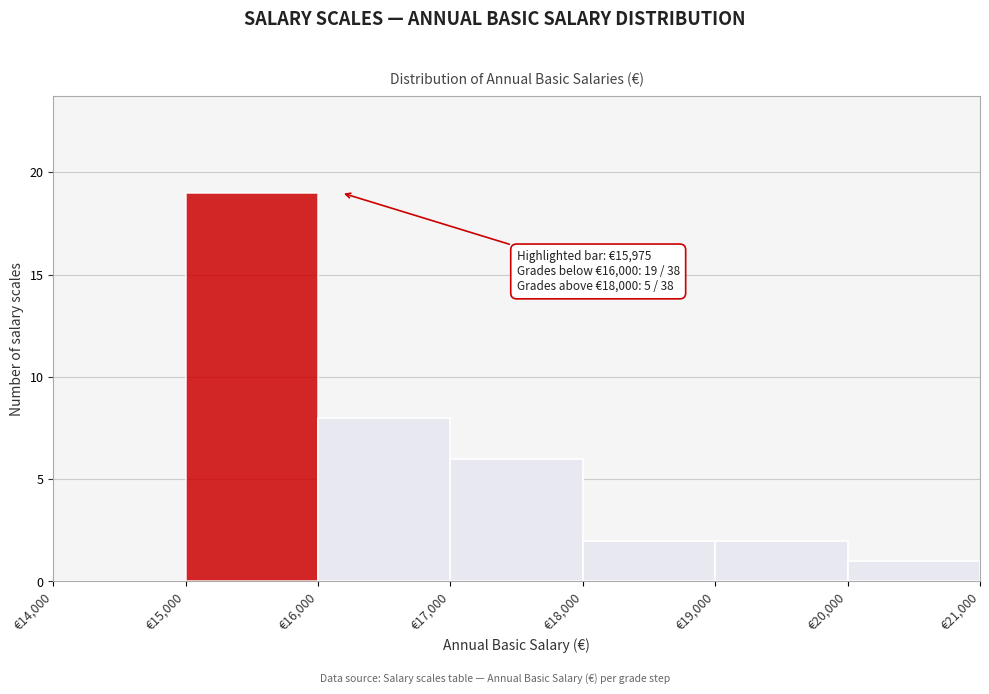

Over which range of the x-axis is the bar tallest?

15000 to 16000